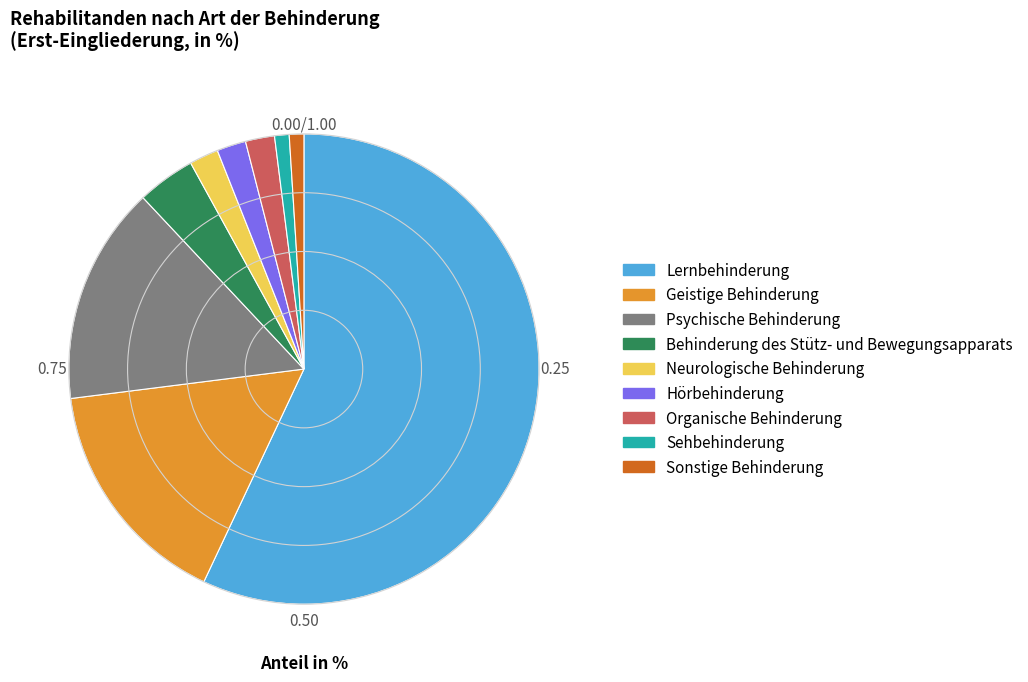

What is the ratio of the value at Neurologische Behinderung to the value at Sehbehinderung?

2.0